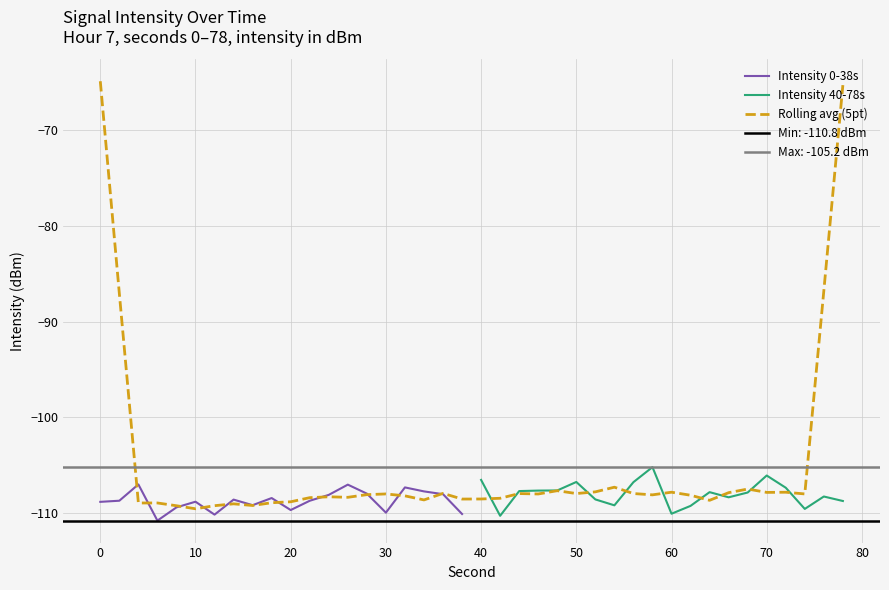

What is the highest value of the Intensity 0-38s series?

-107.0